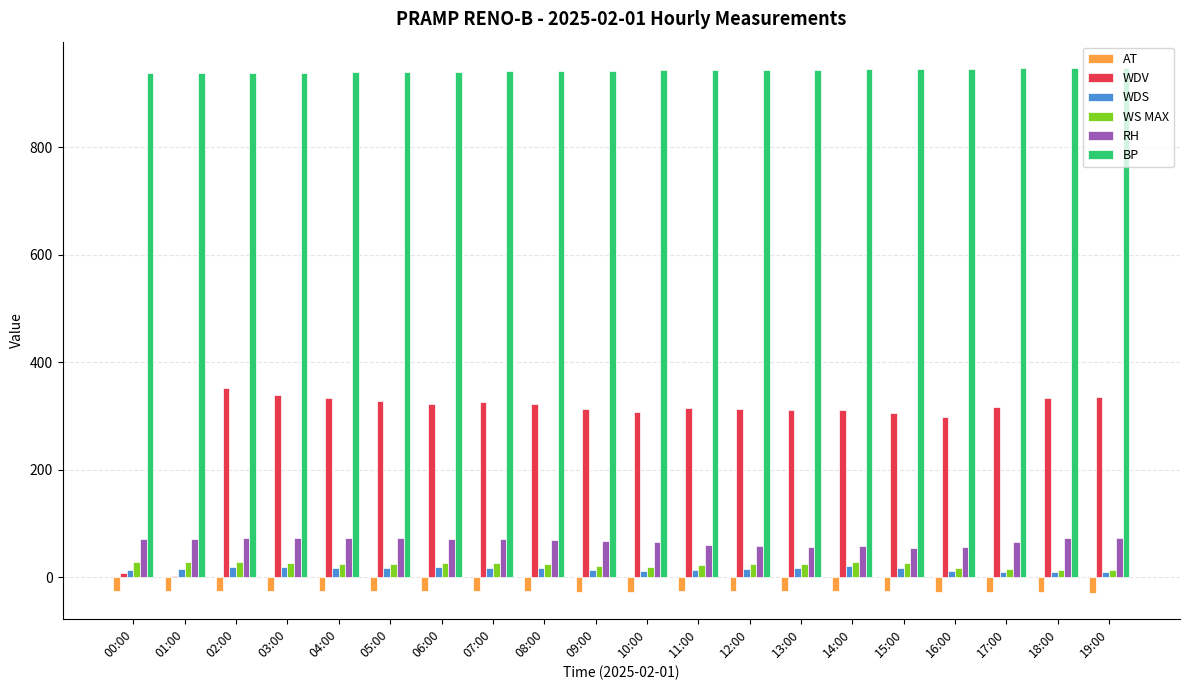

How many data points does each series have?

20